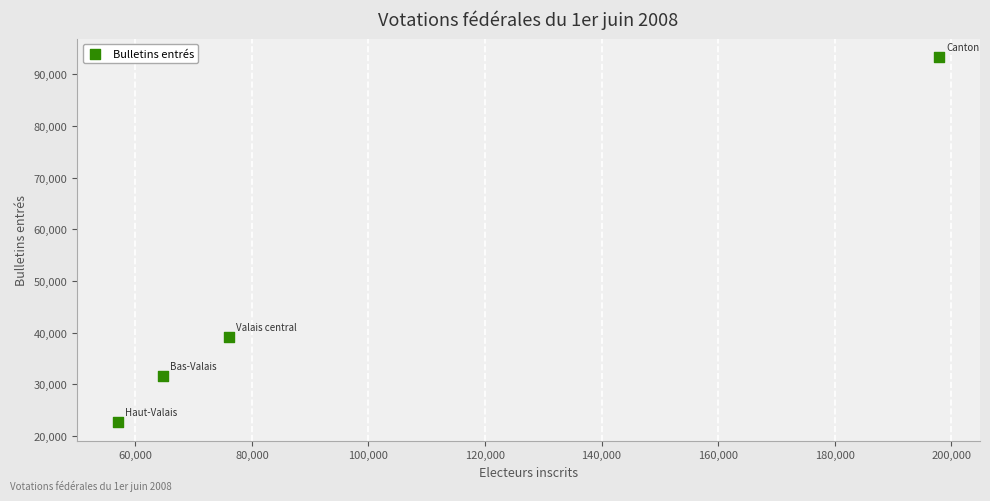

What is the average X value?

98962